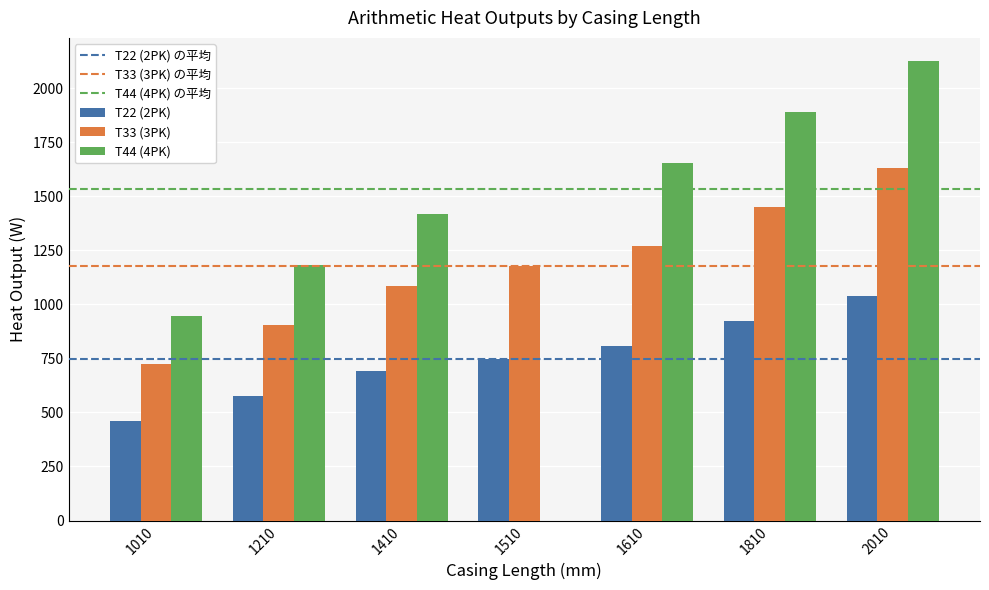

True or false: T33 (3PK) has a value of 1179 at 1210.

False